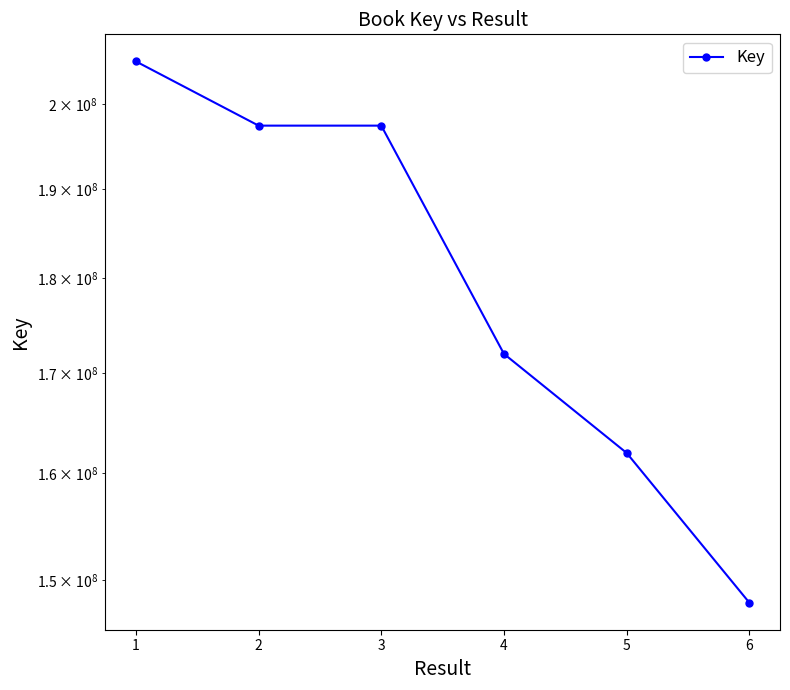

List the labels in order of value, smallest first.

6, 5, 4, 3, 2, 1